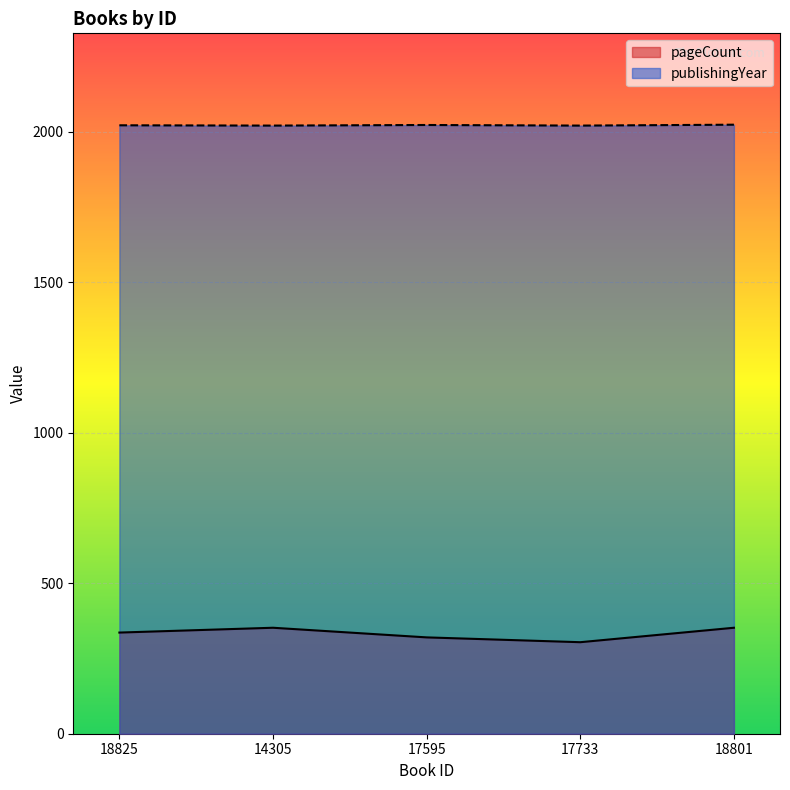

At 17595, list the series in order from smallest to largest.

pageCount, publishingYear